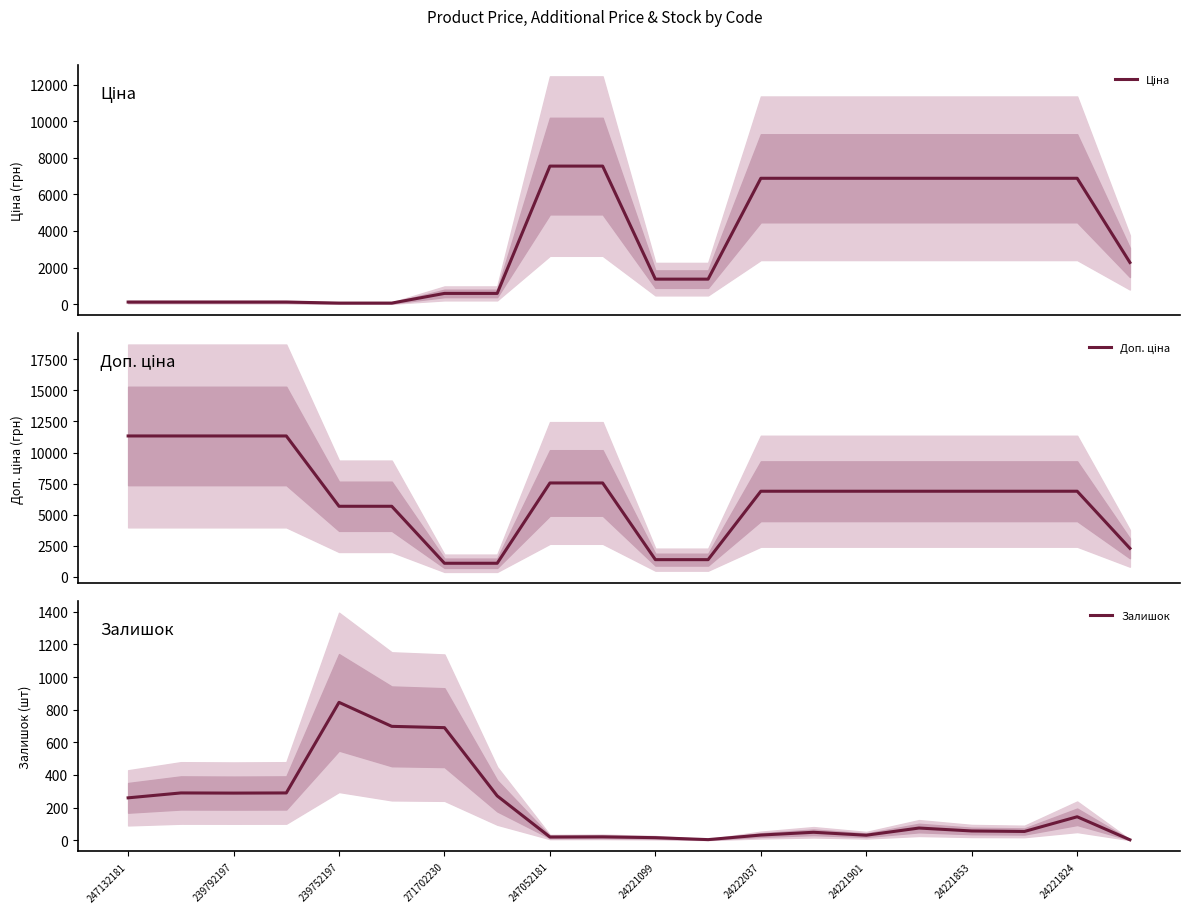

Is it true that Залишок equals 260 at 247132181?

True